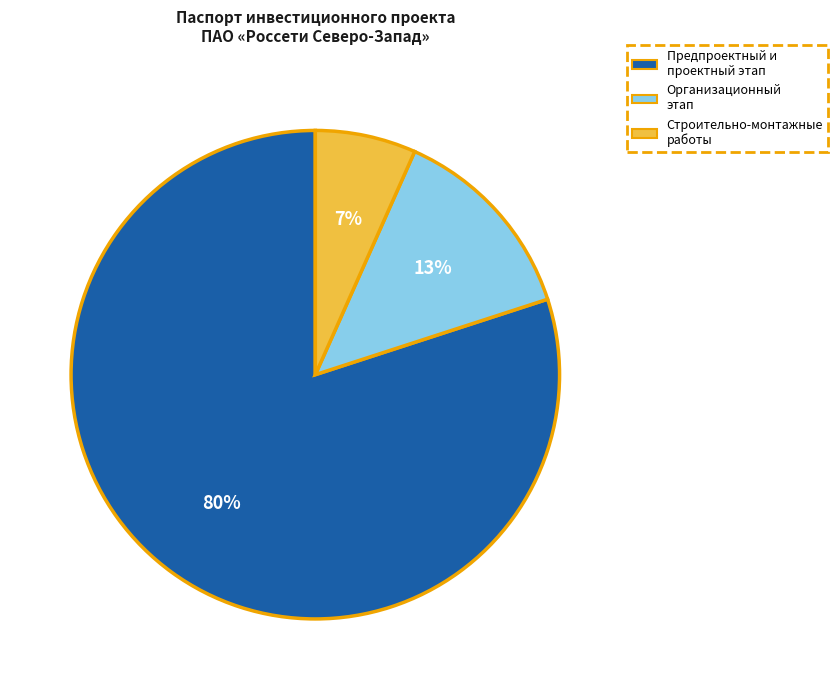

To the nearest percent, what is the difference between the largest and smallest slice percentages?

73%